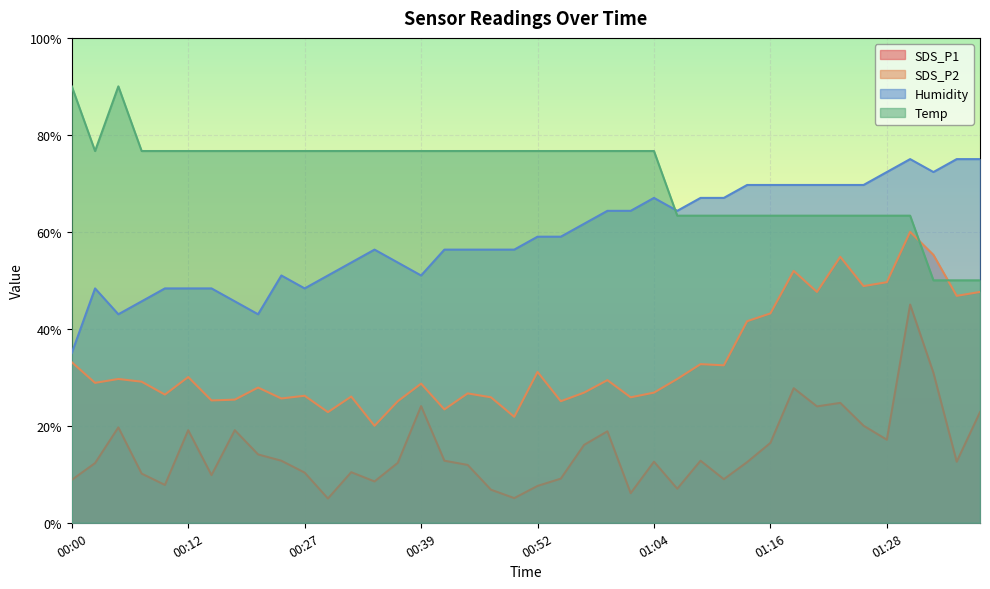

The SDS_P2 series shows 46.8 at 01:36. True or false?

True